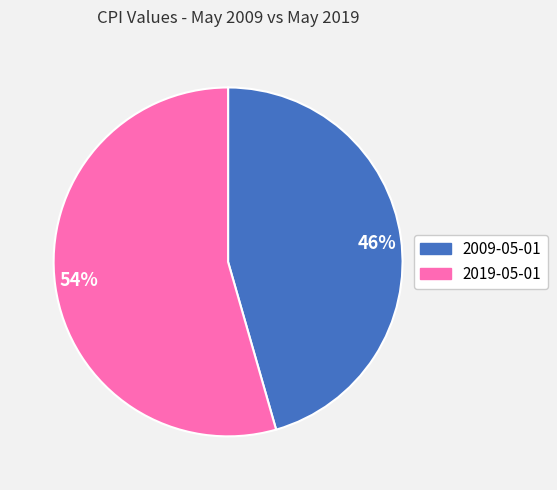

To the nearest percent, what is the average slice percentage?

50%